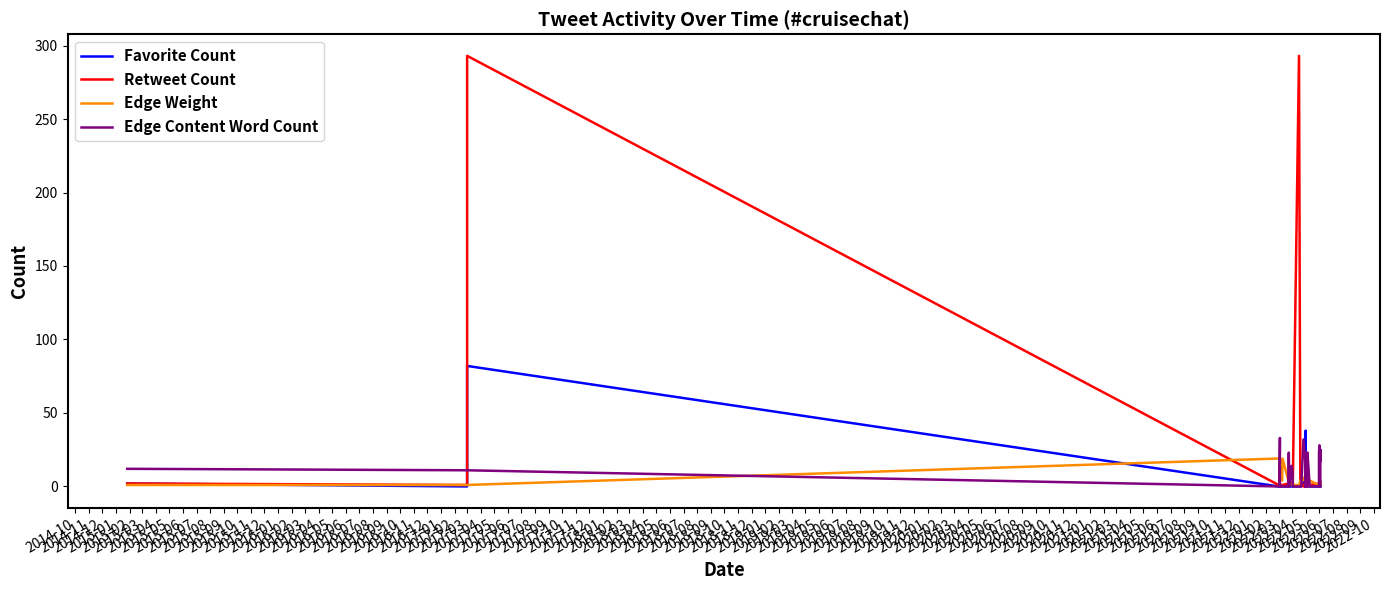

What is the sum of the Edge Weight values at 2017-06 and 2017-07?

4